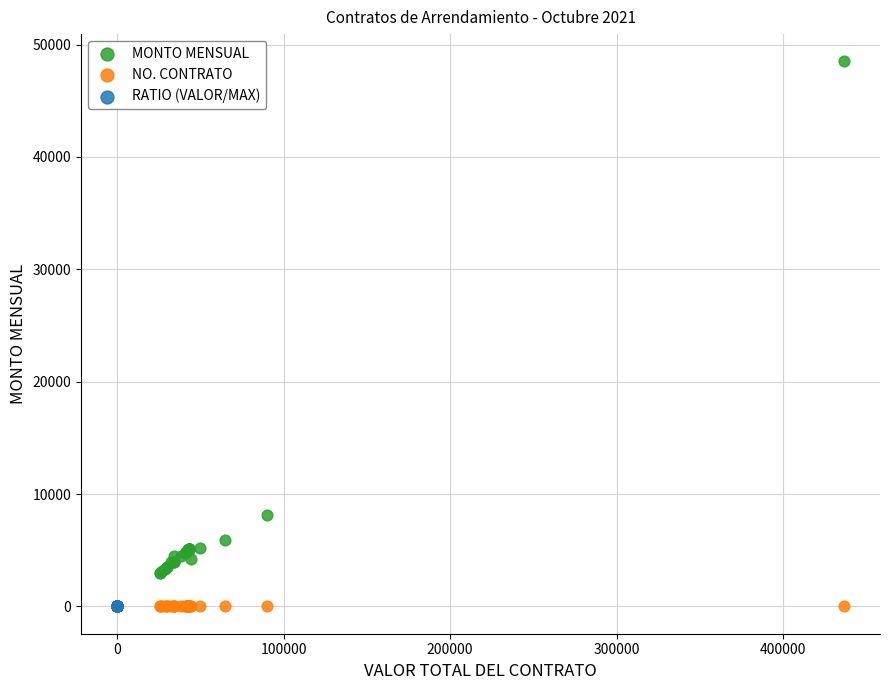

Which series has the widest spread of Y values?

MONTO MENSUAL